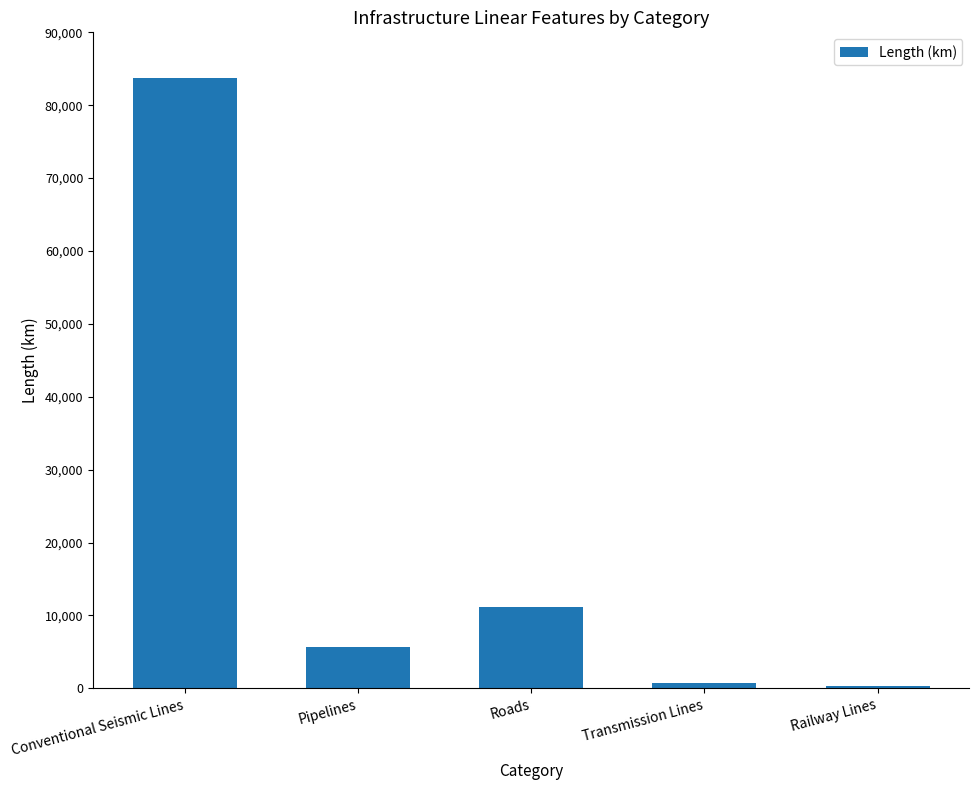

What is the smallest value displayed?

293.3